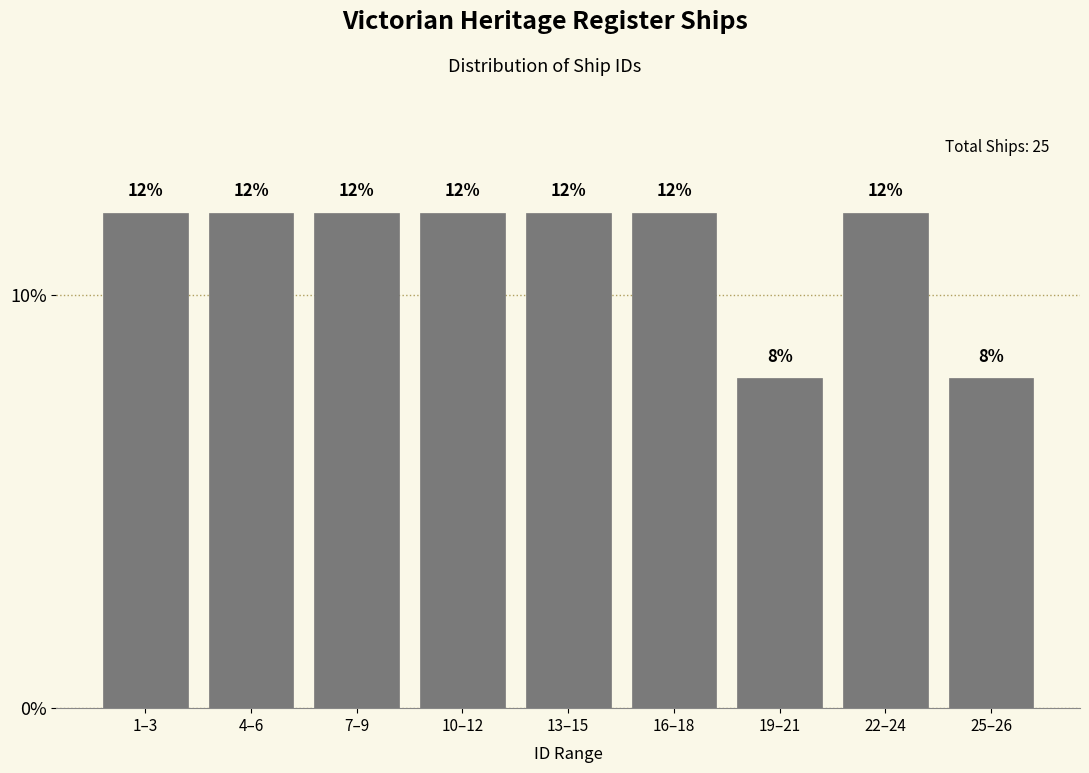

Reading left to right, list all the values displayed in this chart.

1–3=12	4–6=12	7–9=12	10–12=12	13–15=12	16–18=12	19–21=8	22–24=12	25–26=8